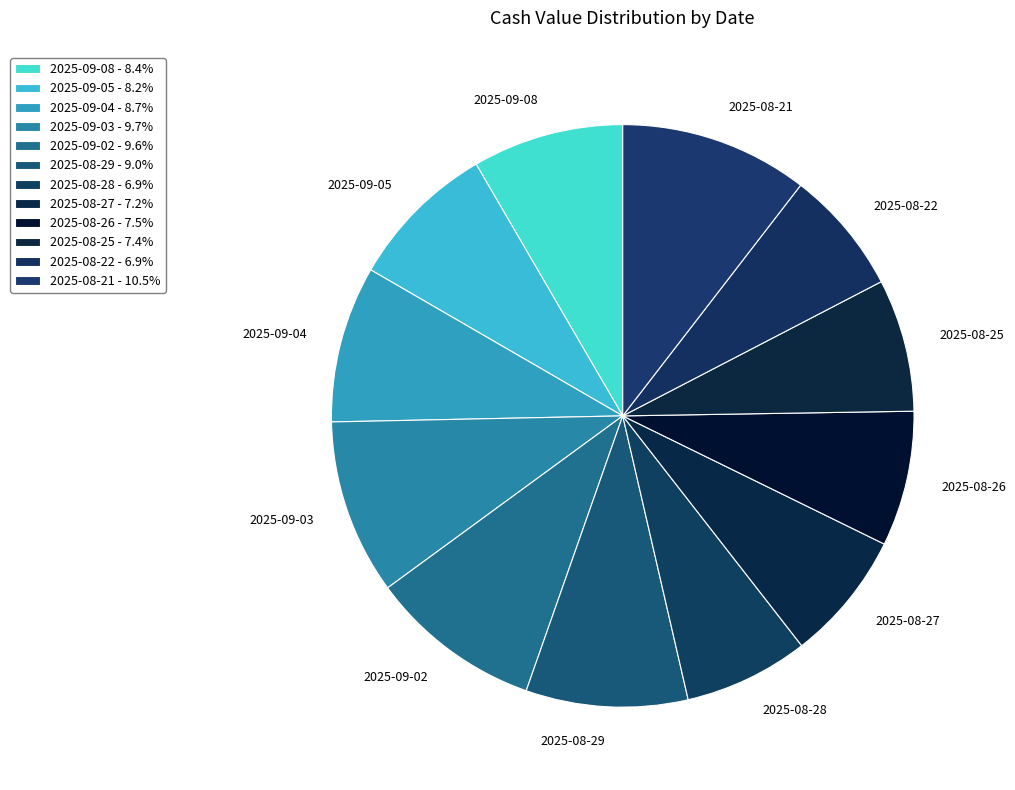

Is 2025-08-22 the majority of the pie?

No